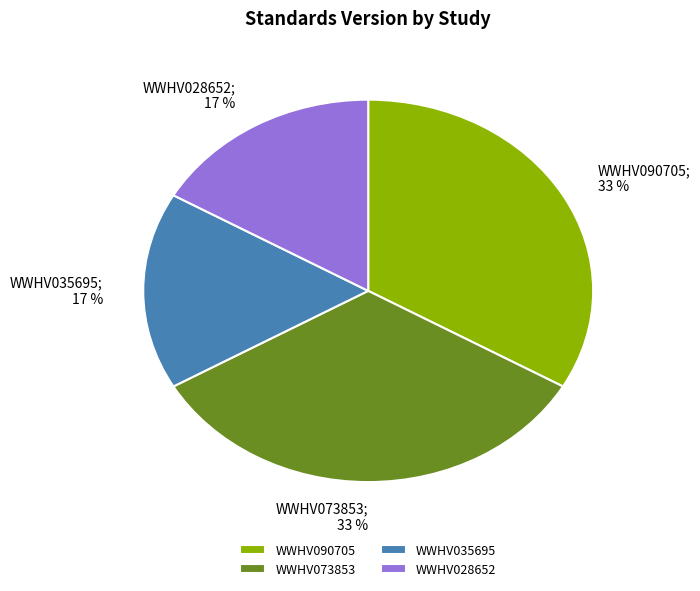

To the nearest percent, what is the average slice percentage?

25%